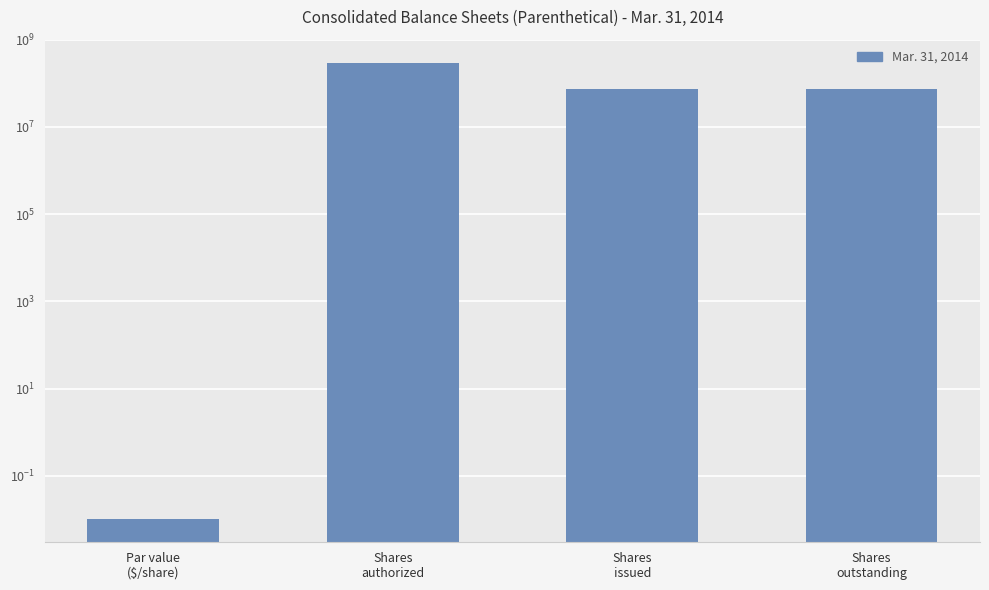

Reading left to right, what are all the values shown in this chart?

0.0	300000000.0	72500000.0	72500000.0